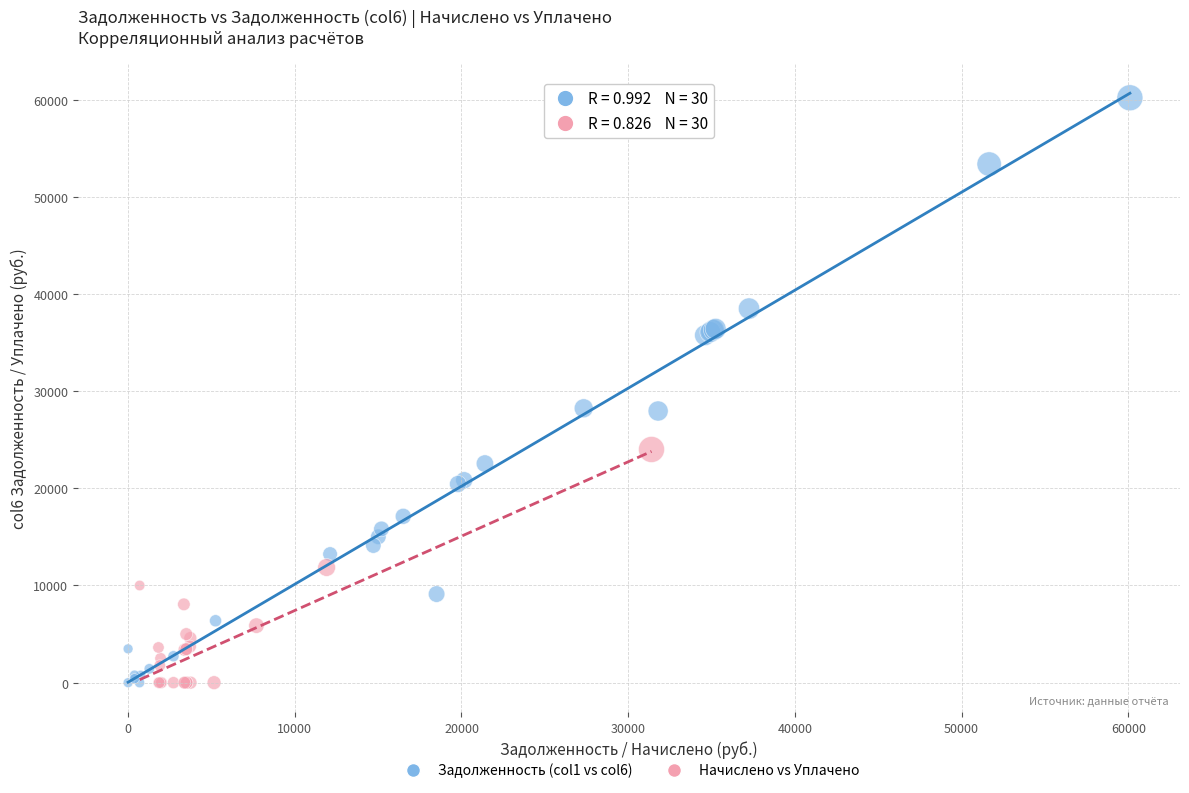

Which series contains the highest Y value?

Задолженность (col1 vs col6)